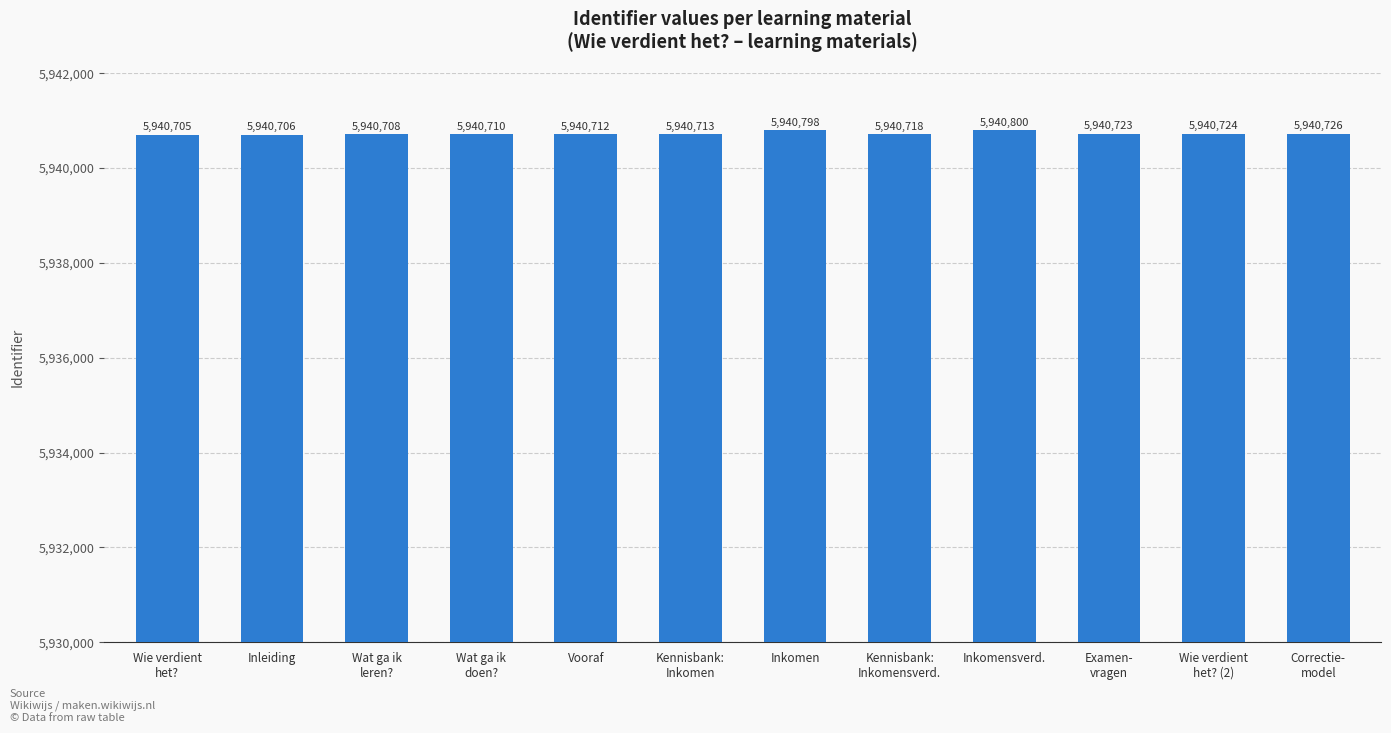

Is it true that the value at Inleiding is 5940706?

True